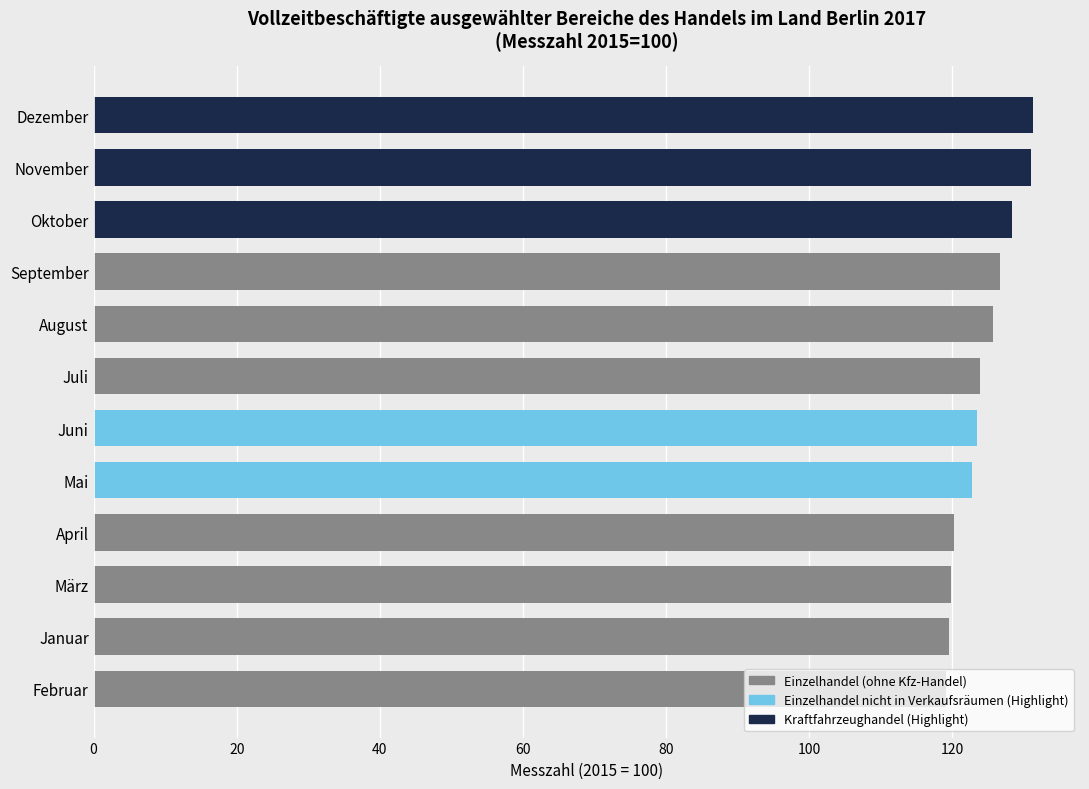

What is the difference between the values at Juni and September?

3.2